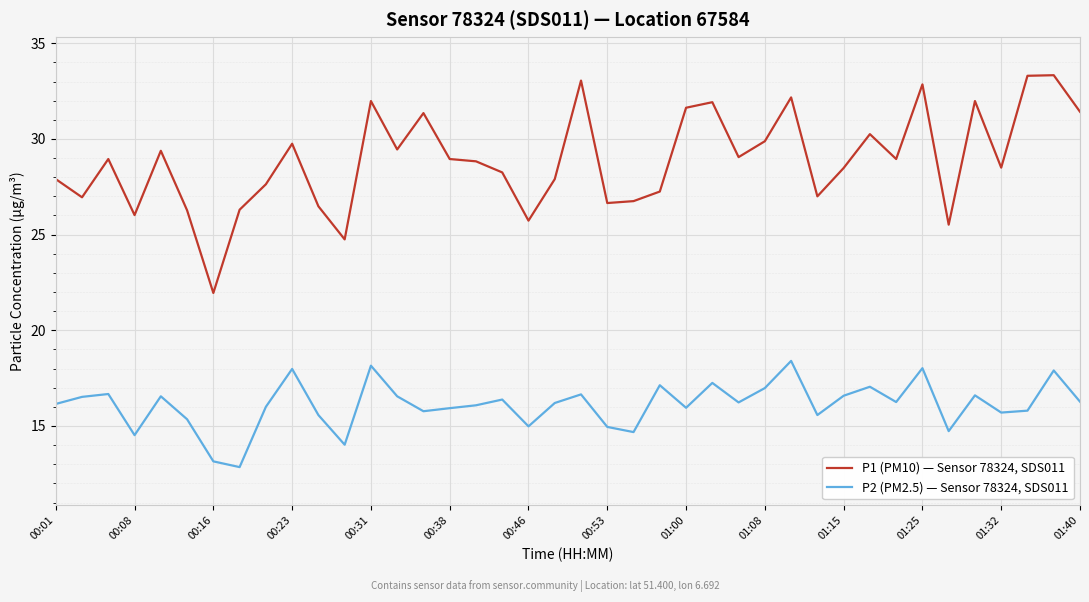

Which series has the largest total across all categories?

P1 (PM10) — Sensor 78324, SDS011